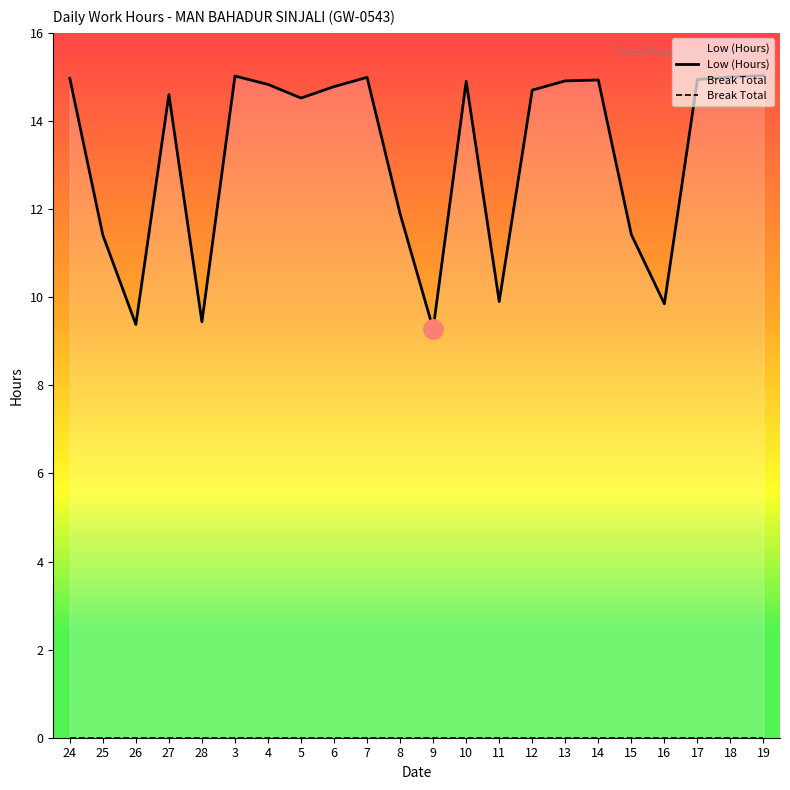

What is the total value across all series at 17?

14.9